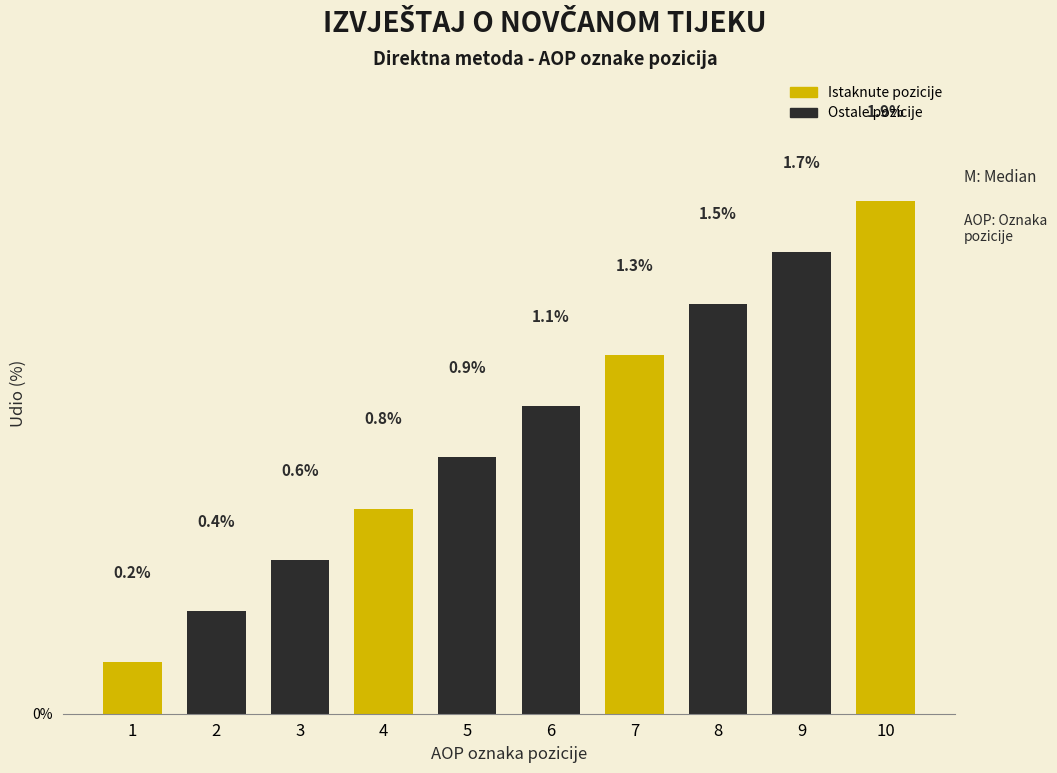

Reading left to right, list all the values displayed in this chart.

1=0.2	2=0.4	3=0.6	4=0.8	5=0.9	6=1.1	7=1.3	8=1.5	9=1.7	10=1.9